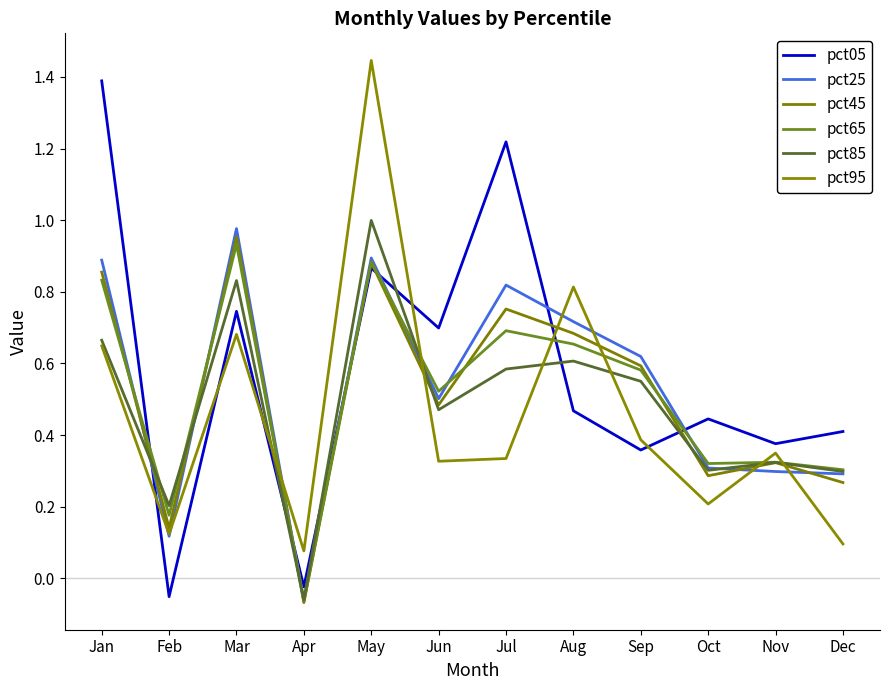

What is the approximate value of pct85 at Oct?

0.3